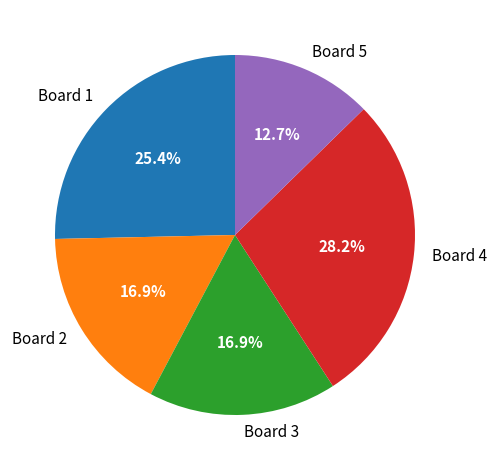

True or false: Board 4 accounts for 28% of the total.

True